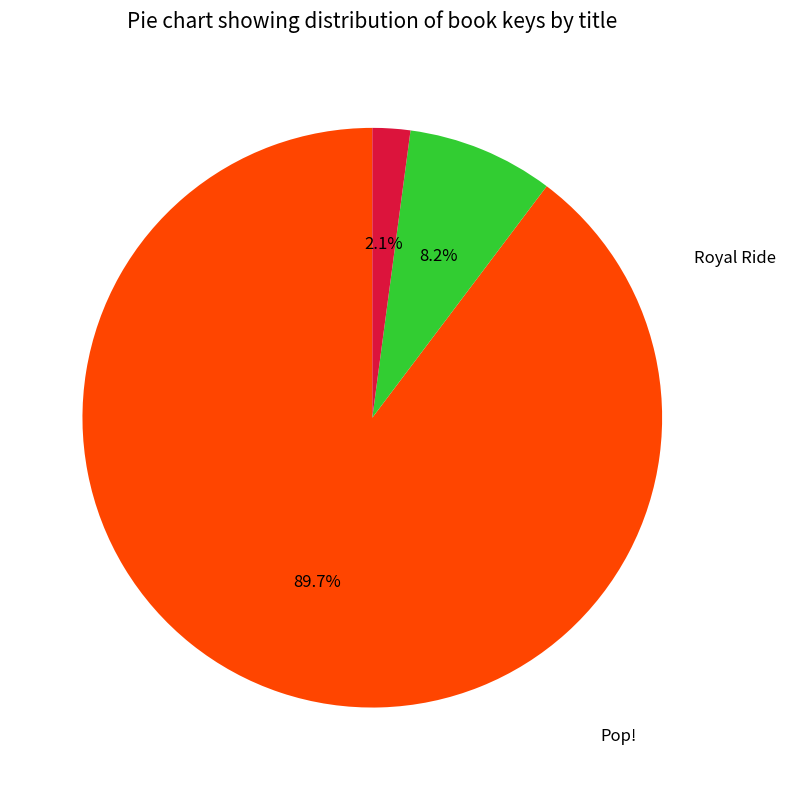

Is it true that Marvelous Thing That Came from a Spring is 8% of the pie?

True